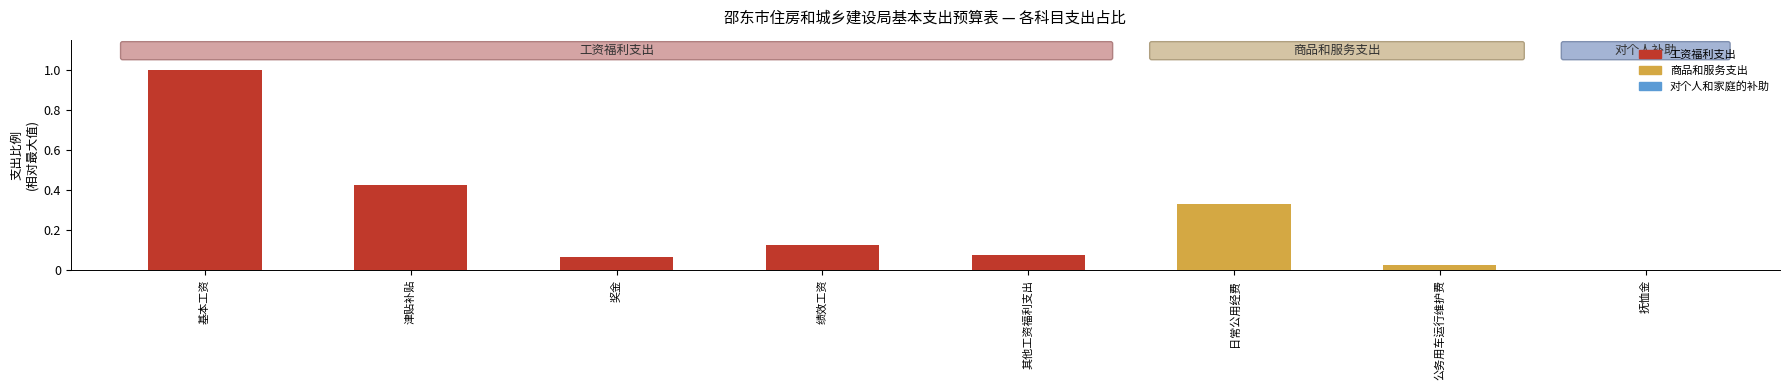

The value at 公务用车运行维护费 is 0.0. True or false?

True